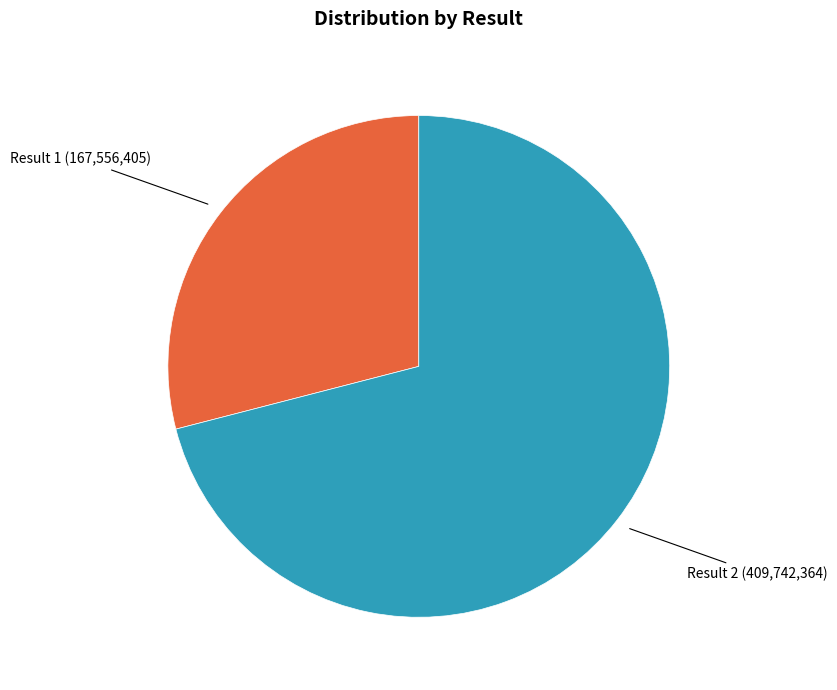

Does any single category account for the majority?

Yes